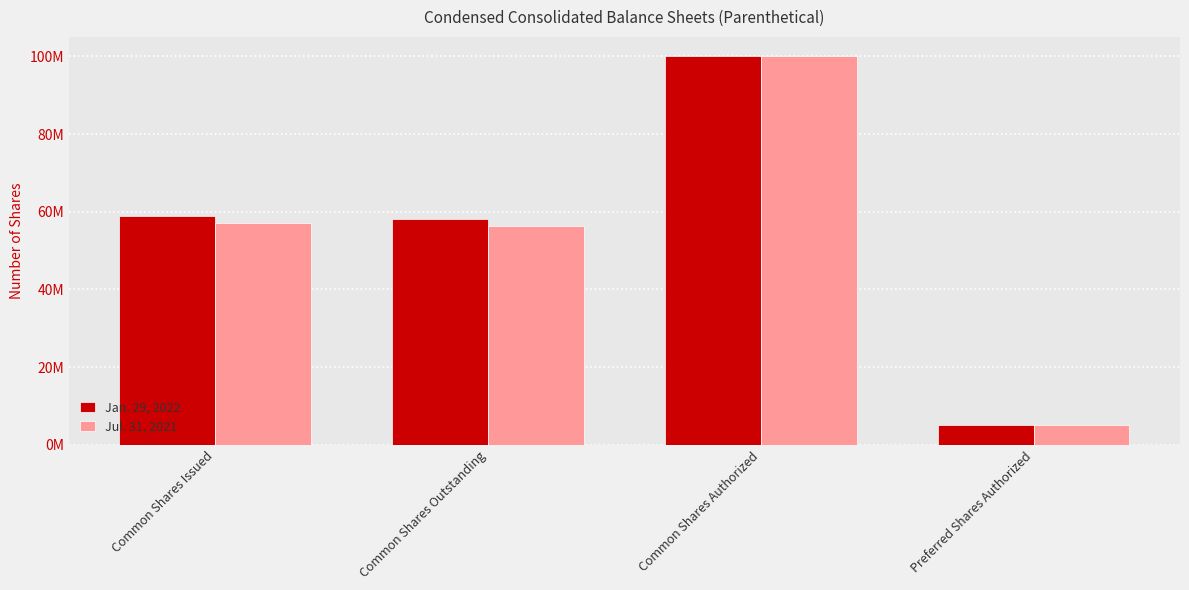

Rank the series by their average value, from lowest to highest.

Jul. 31, 2021, Jan. 29, 2022